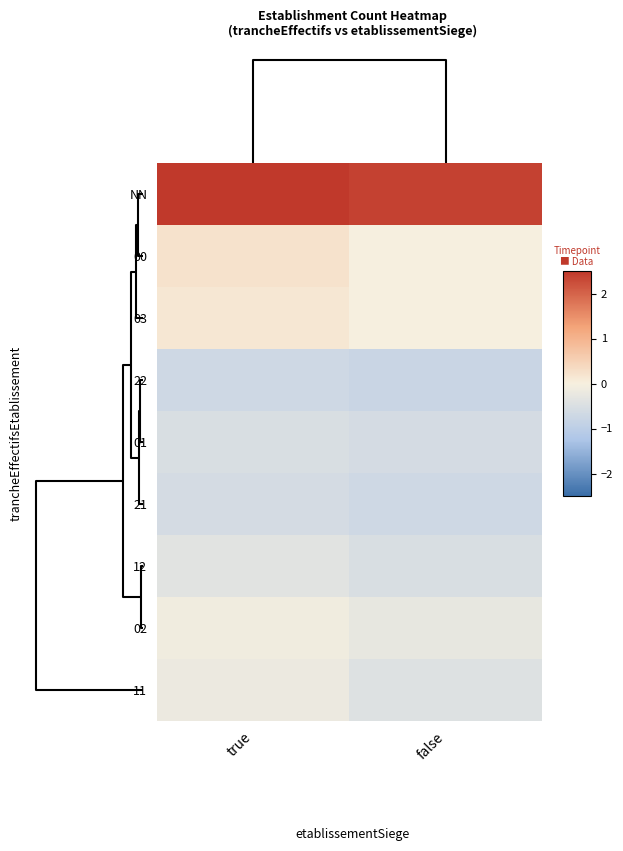

List the series in order of their peak value, highest first.

NN, 00, 03, 02, 11, 12, 01, 21, 22